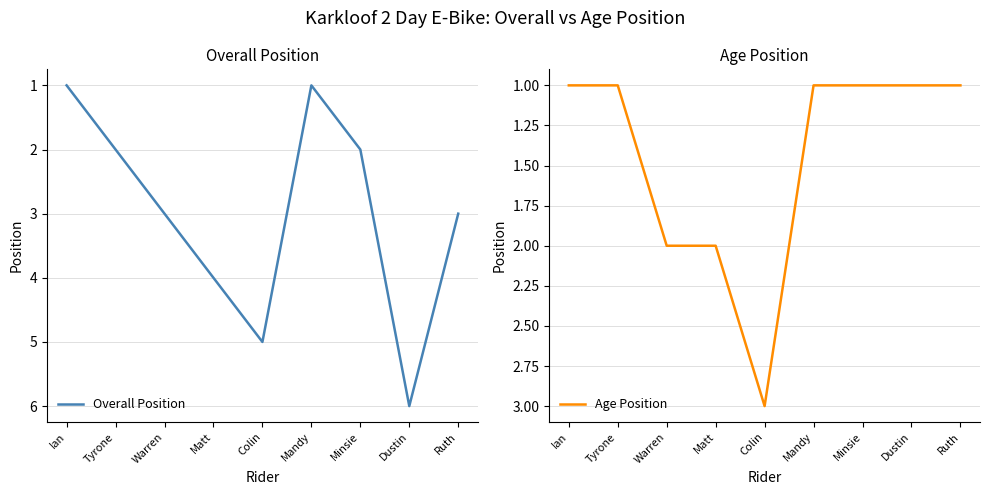

The Age Position series shows 2 at Warren. True or false?

True